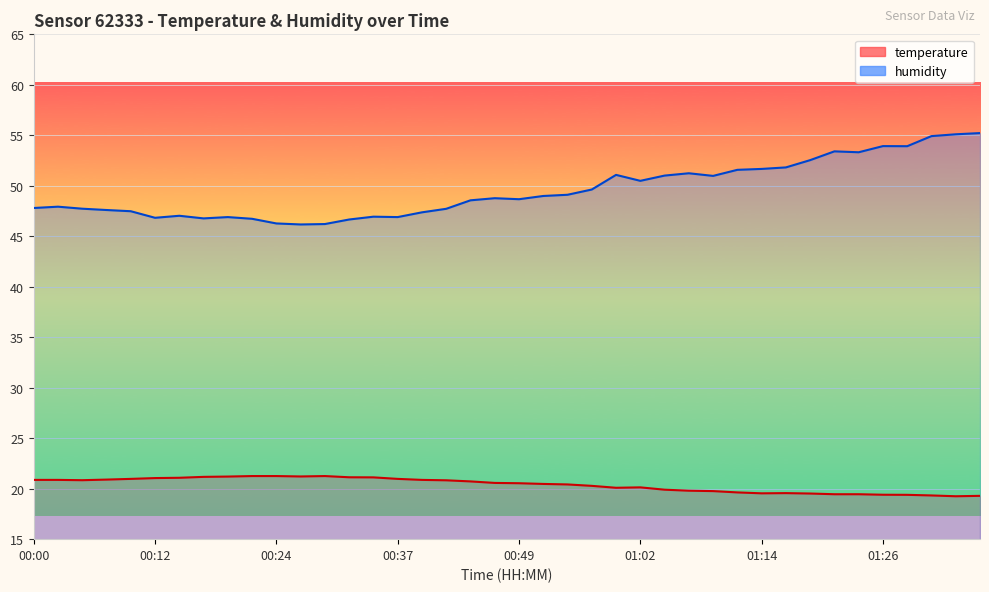

How many interior local valleys does the humidity series have?

9